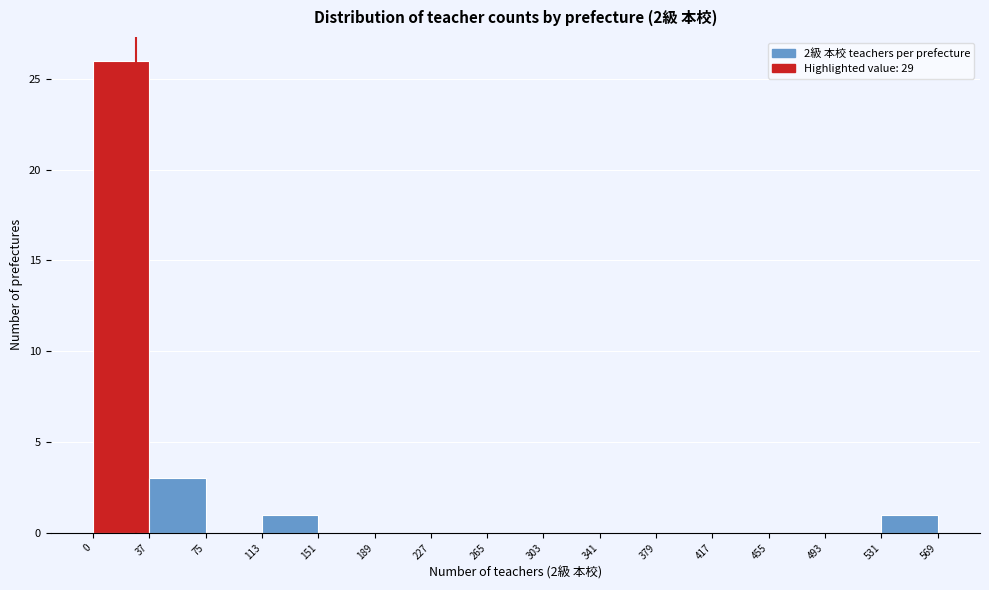

Over which range of the x-axis is the bar tallest?

0 to 37